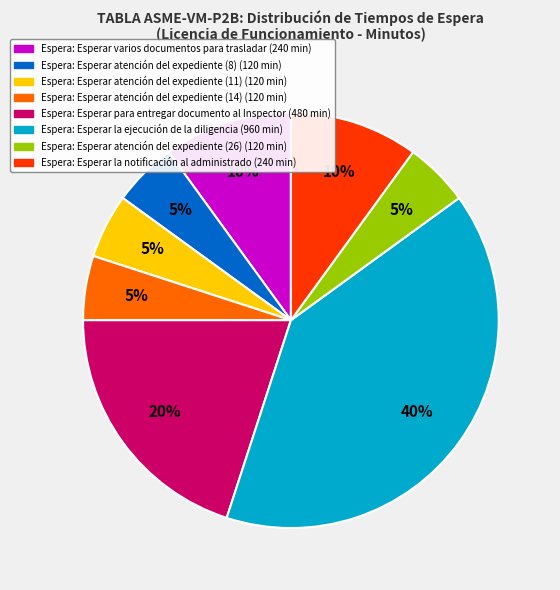

Is there any slice that represents more than half of the pie?

No